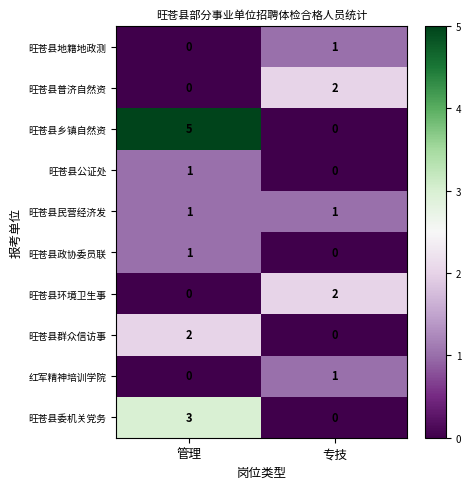

What is the difference between the 旺苍县委机关党务 values at 专技 and 管理?

3